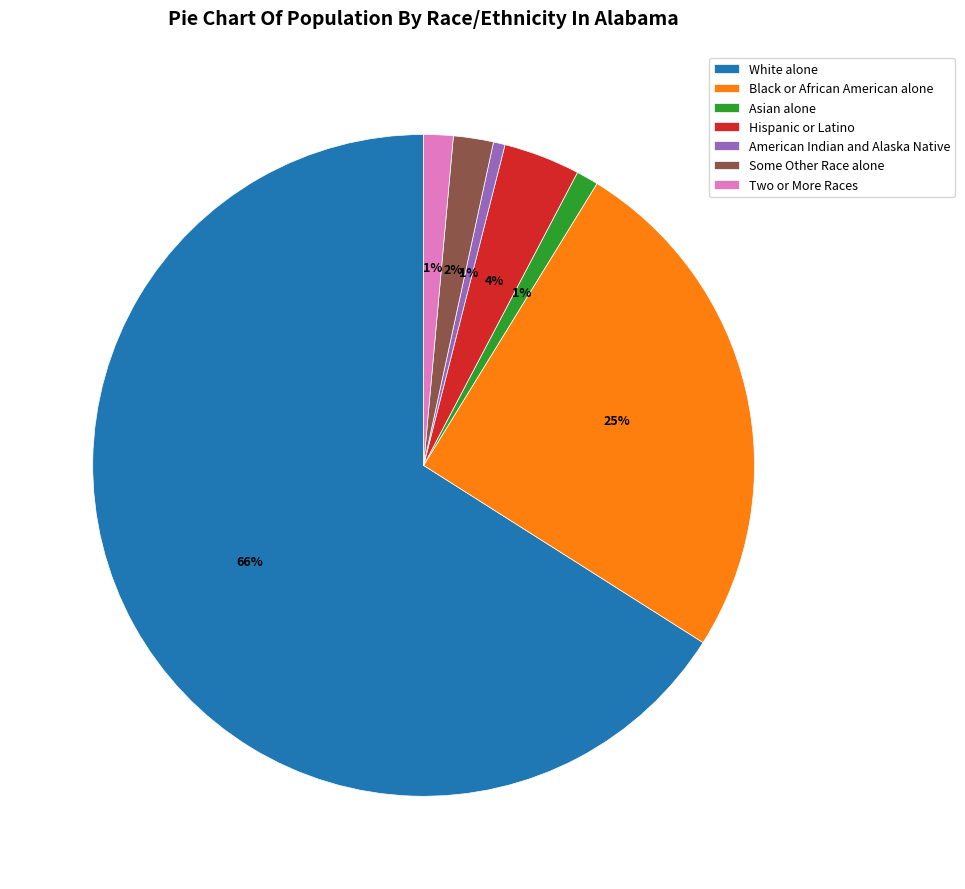

To the nearest percent, what is the difference between the largest and smallest slice percentages?

65%